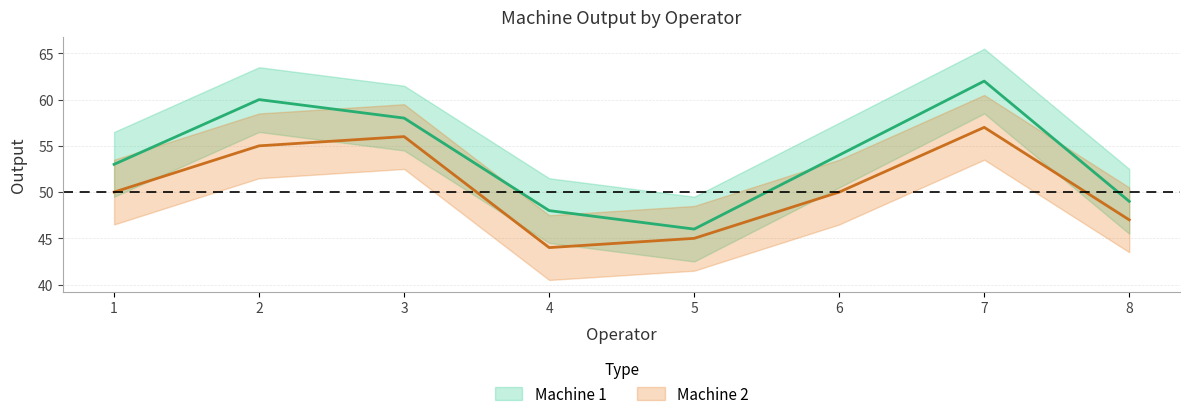

Where does the Machine 2 series first go above 50?

2